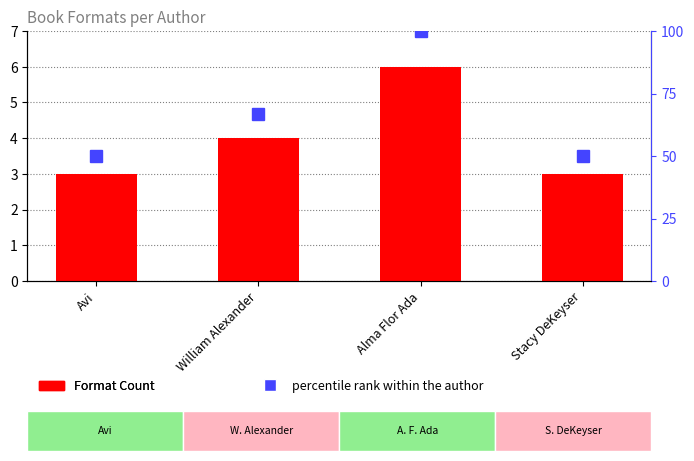

At which label does Format Count first exceed 4?

Alma Flor Ada